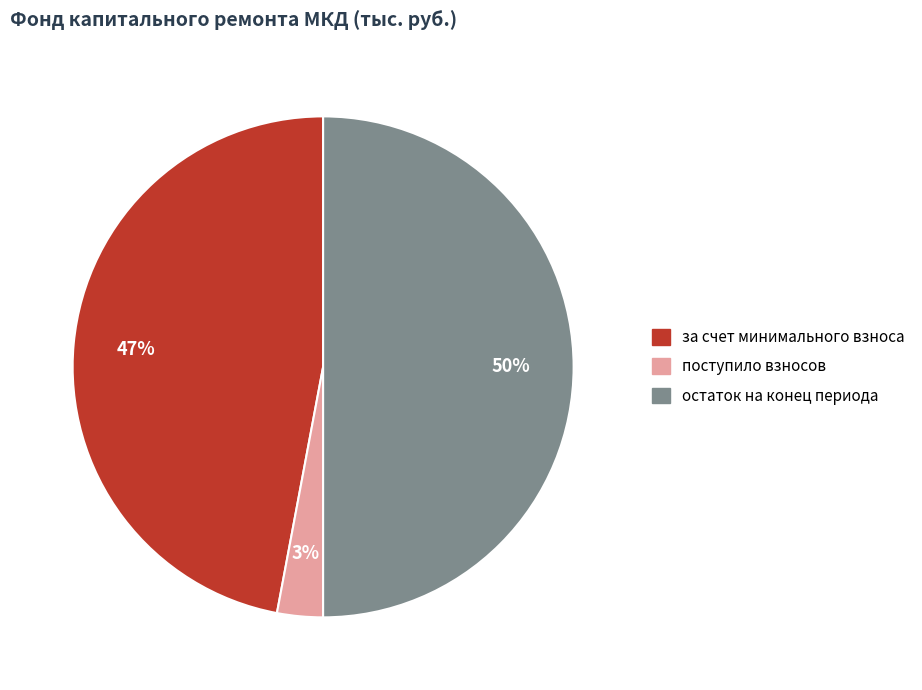

Which category has the biggest portion of the pie?

остаток на конец периода